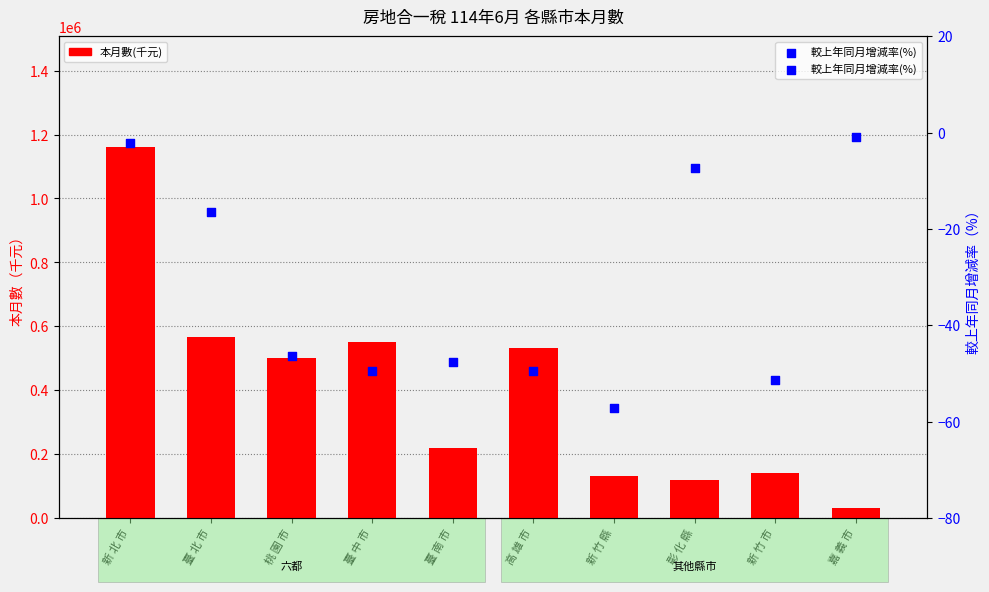

Which series has the largest total across all categories?

本月數(千元)